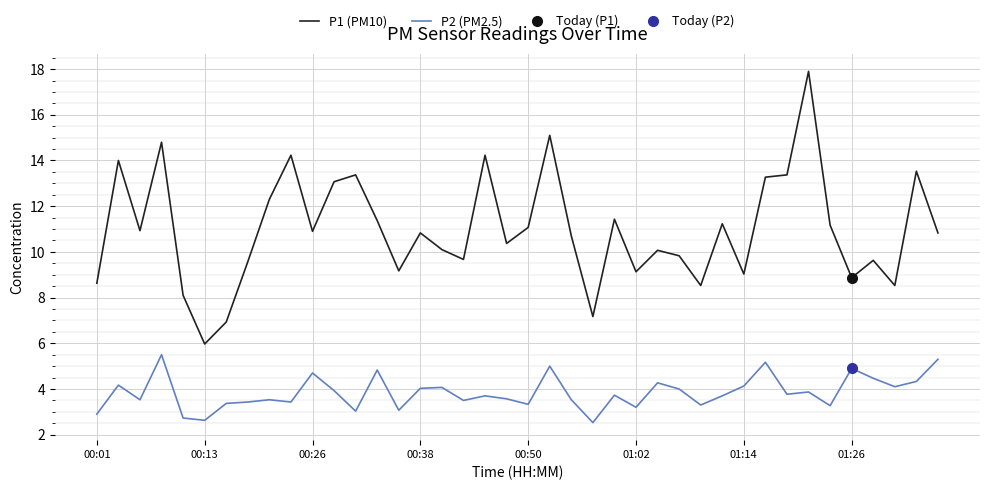

What is the lowest value of the P2 (PM2.5) series?

2.5